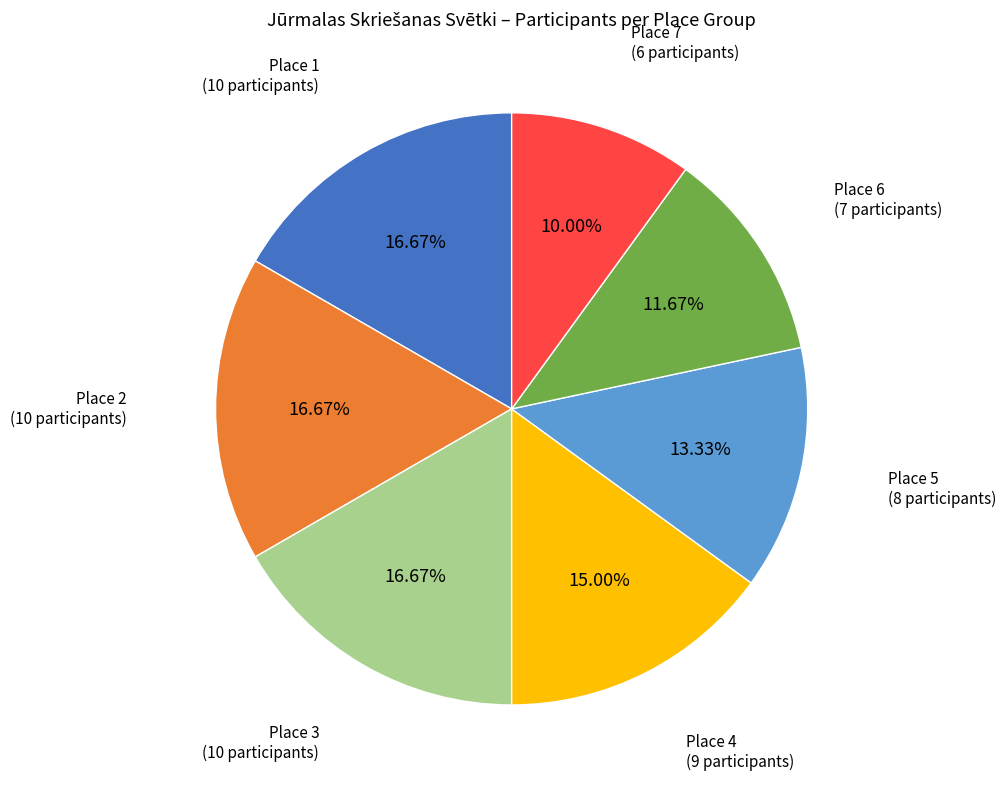

Does any single category account for the majority?

No